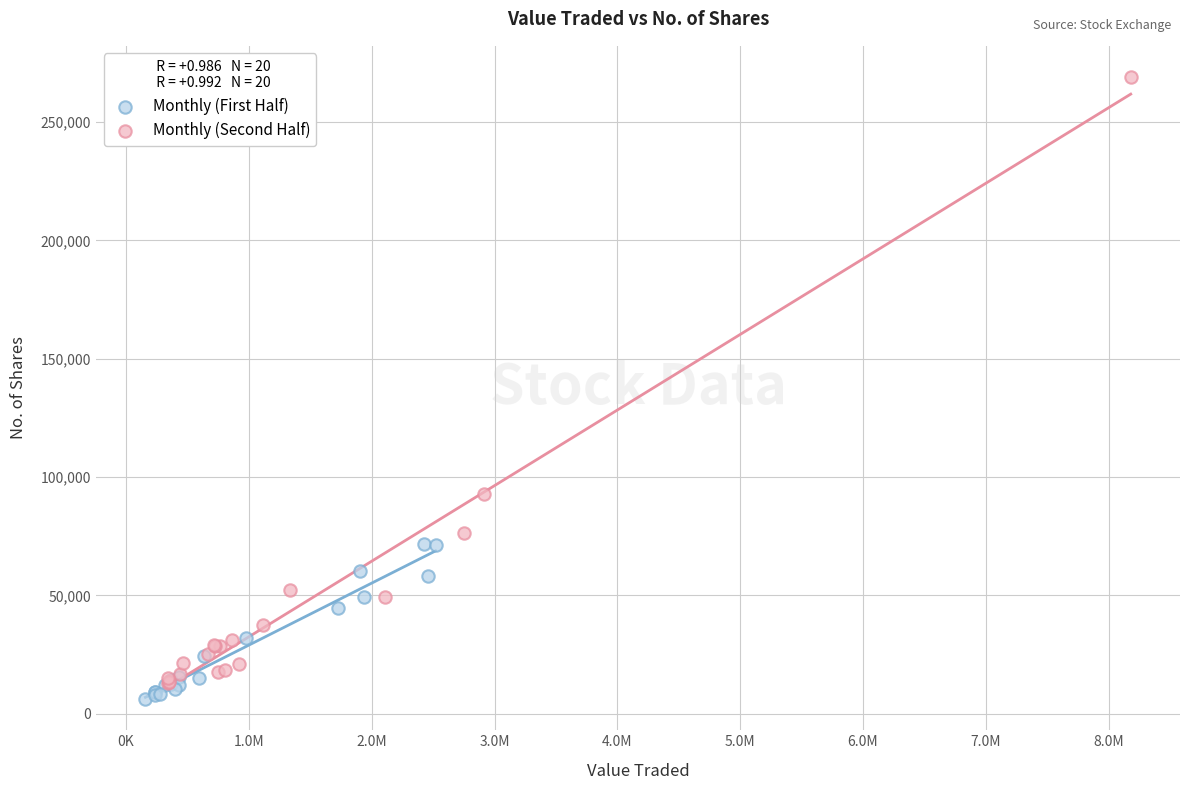

What are all the series names shown in the legend?

Monthly (First Half), Monthly (Second Half)